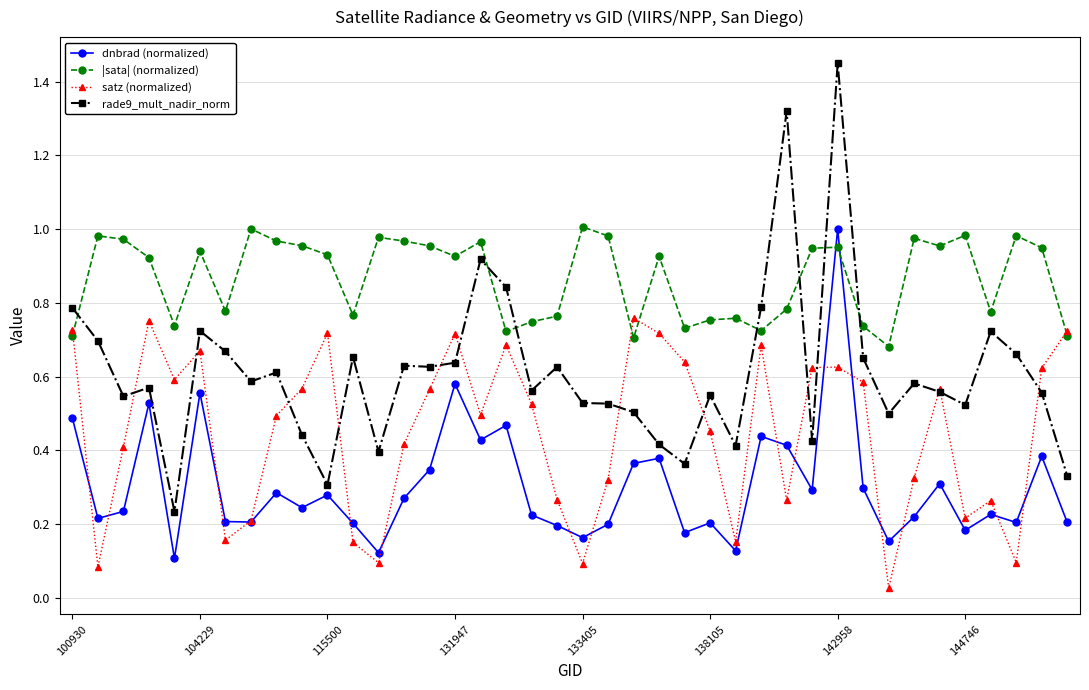

Which series has the largest total across all categories?

|sata| (normalized)